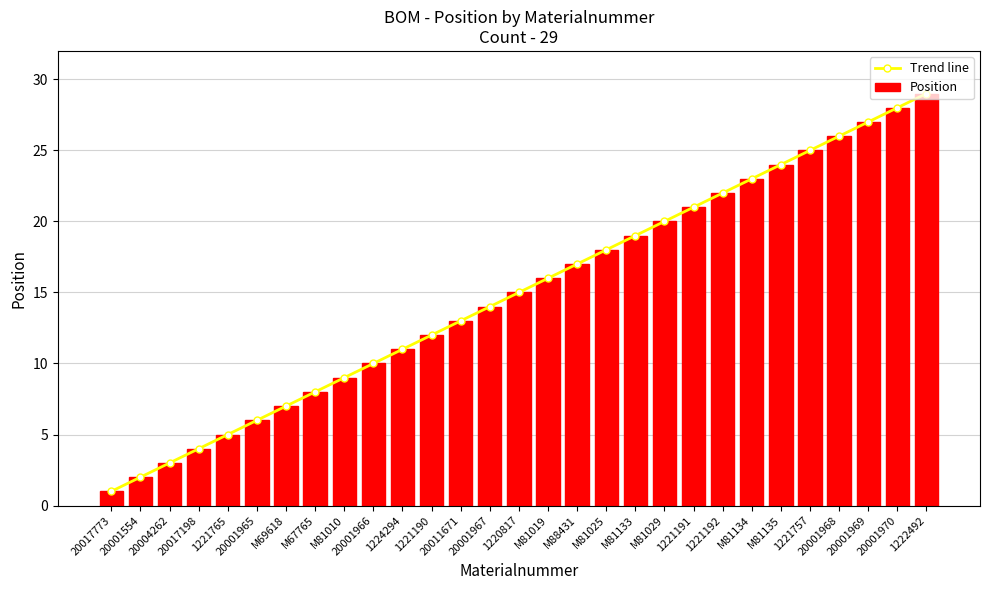

Are the bars grouped side by side (vs. stacked)?

Yes